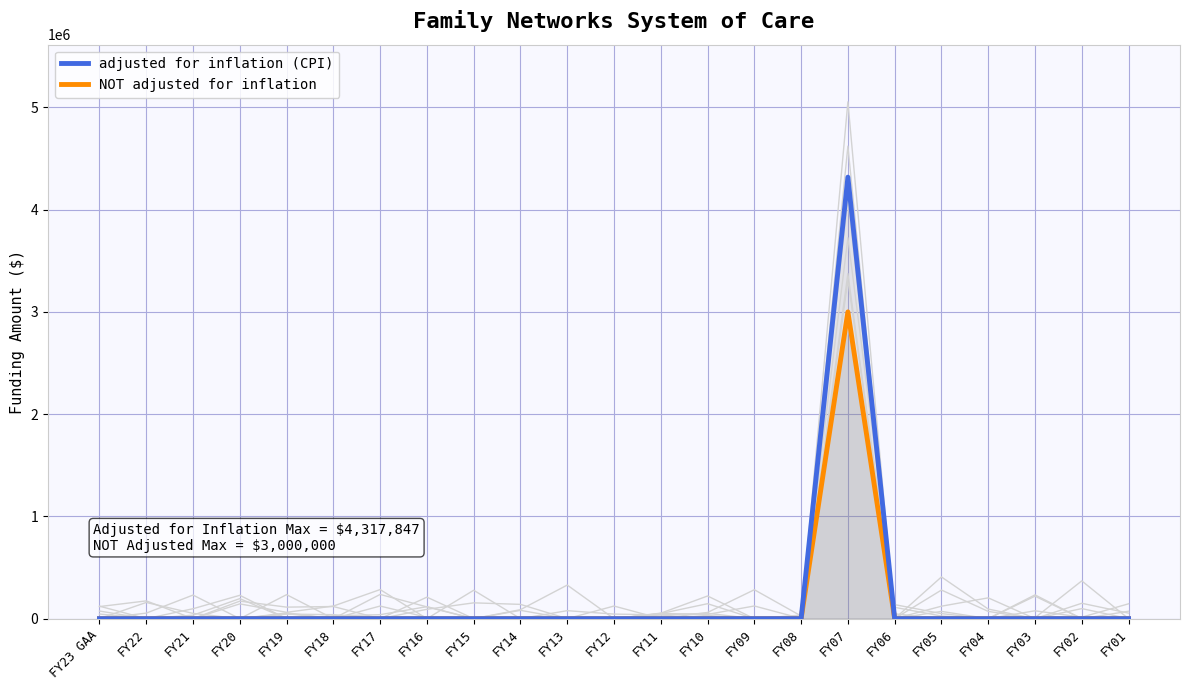

Reading left to right, what are all the values shown in this chart?

adjusted for inflation (CPI): FY23 GAA=0	FY22=0	FY21=0	FY20=0	FY19=0	FY18=0	FY17=0	FY16=0	FY15=0	FY14=0	FY13=0	FY12=0	FY11=0	FY10=0	FY09=0	FY08=0	FY07=4317847	FY06=0	FY05=0	FY04=0	FY03=0	FY02=0	FY01=0
NOT adjusted for inflation: FY23 GAA=0	FY22=0	FY21=0	FY20=0	FY19=0	FY18=0	FY17=0	FY16=0	FY15=0	FY14=0	FY13=0	FY12=0	FY11=0	FY10=0	FY09=0	FY08=0	FY07=3000000	FY06=0	FY05=0	FY04=0	FY03=0	FY02=0	FY01=0